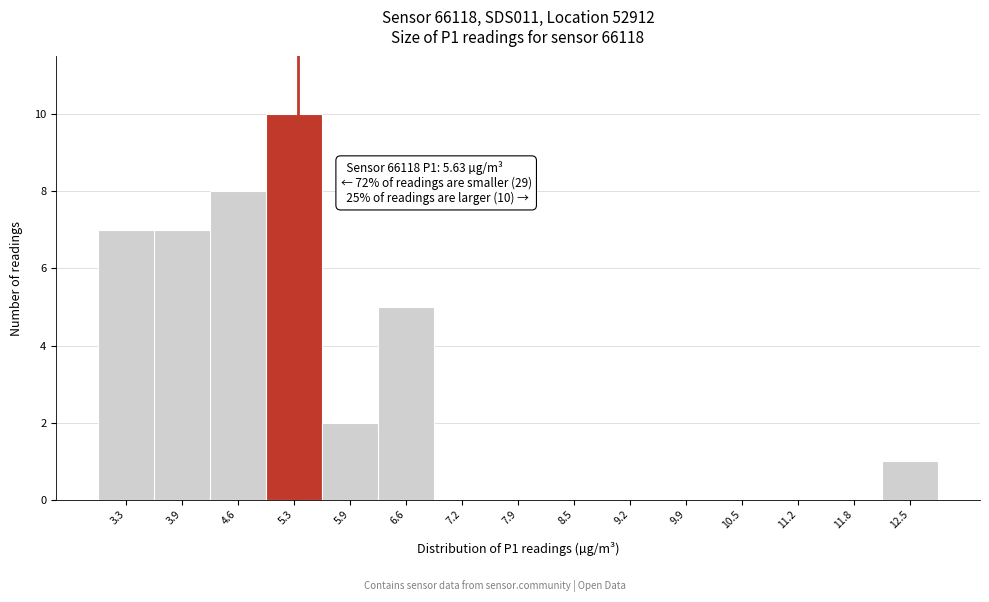

Reading left to right, what are all the values shown in this chart?

3.3=7	3.9=7	4.6=8	5.3=10	5.9=2	6.6=5	7.2=0	7.9=0	8.5=0	9.2=0	9.9=0	10.5=0	11.2=0	11.8=0	12.5=1